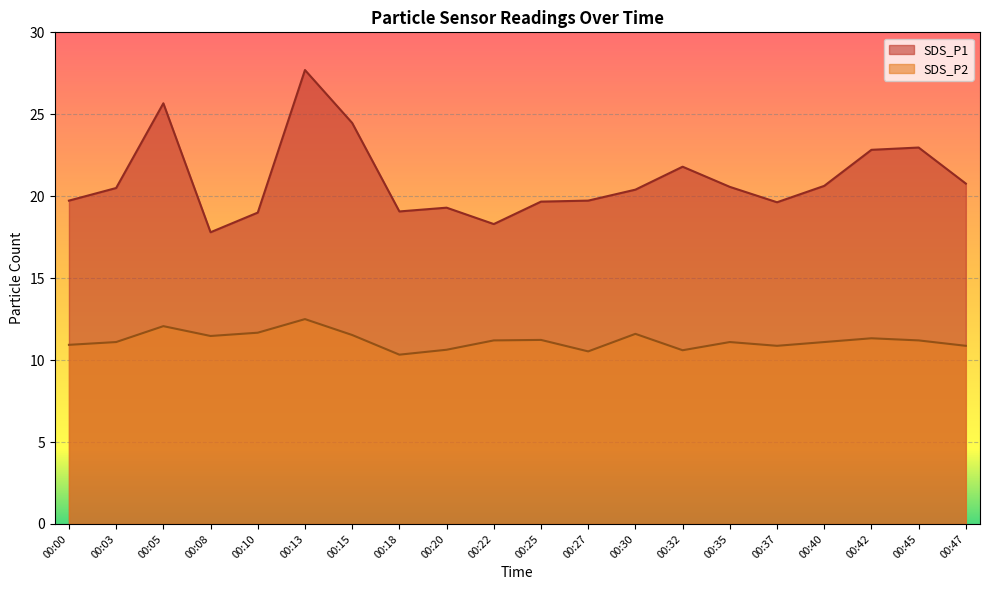

Which series changed the most between 00:13 and 00:30?

SDS_P1